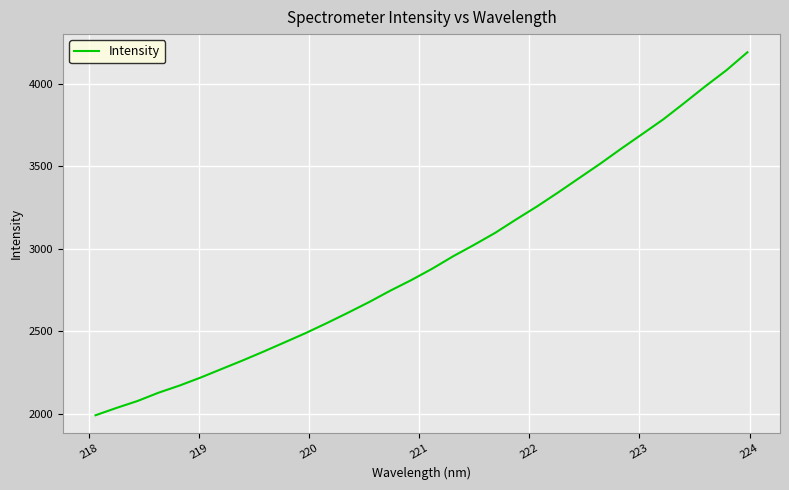

What is the smallest value displayed?

1990.4